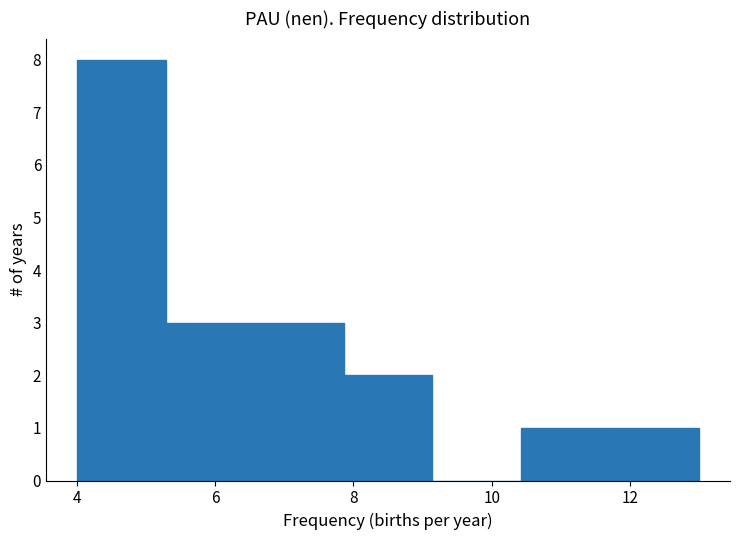

Over which range of the x-axis is the bar tallest?

4.0 to 5.2